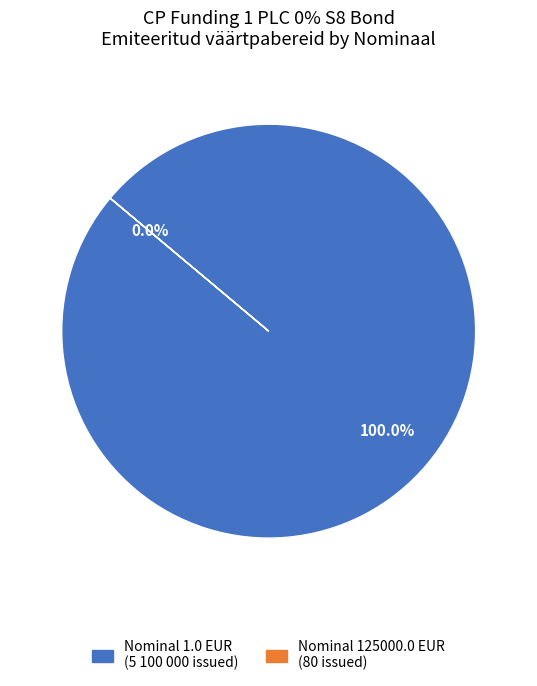

Is 80 the majority of the pie?

No